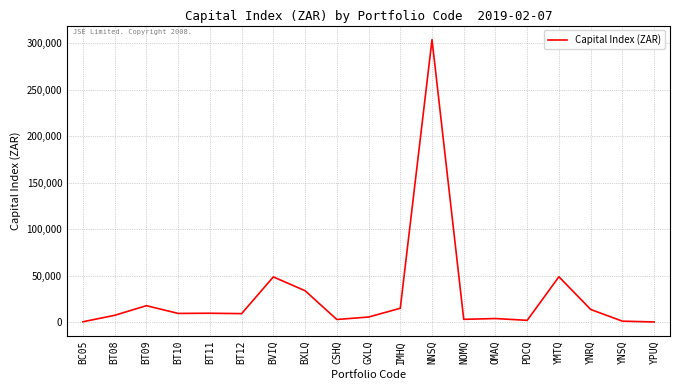

What is the difference between the maximum and minimum values?

303697.5